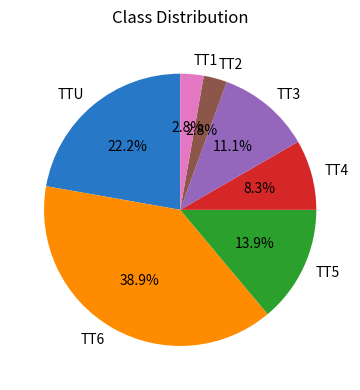

To the nearest percent, what is the average slice percentage?

14%